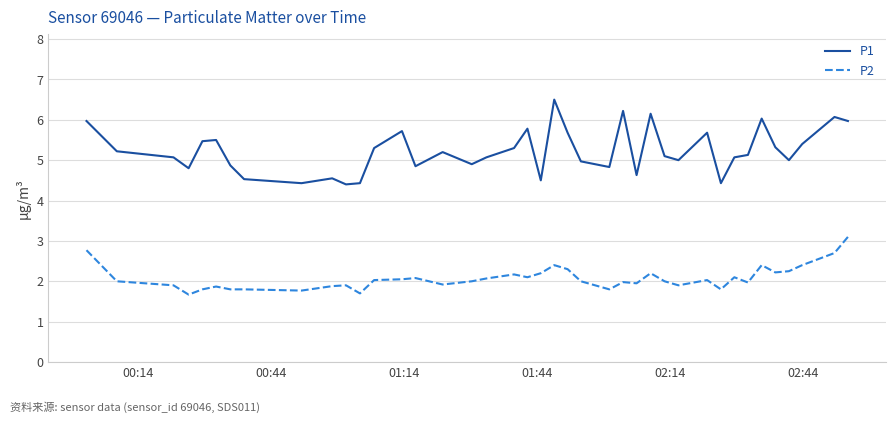

What is the minimum value shown in the chart?

1.7